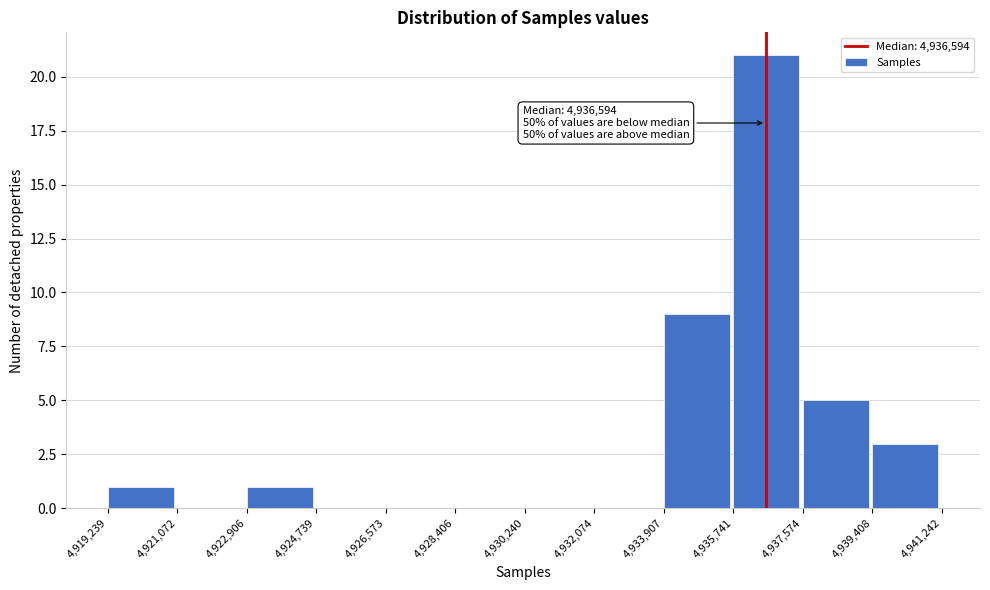

Over which range of the x-axis is the bar tallest?

4,935,741 to 4,937,574